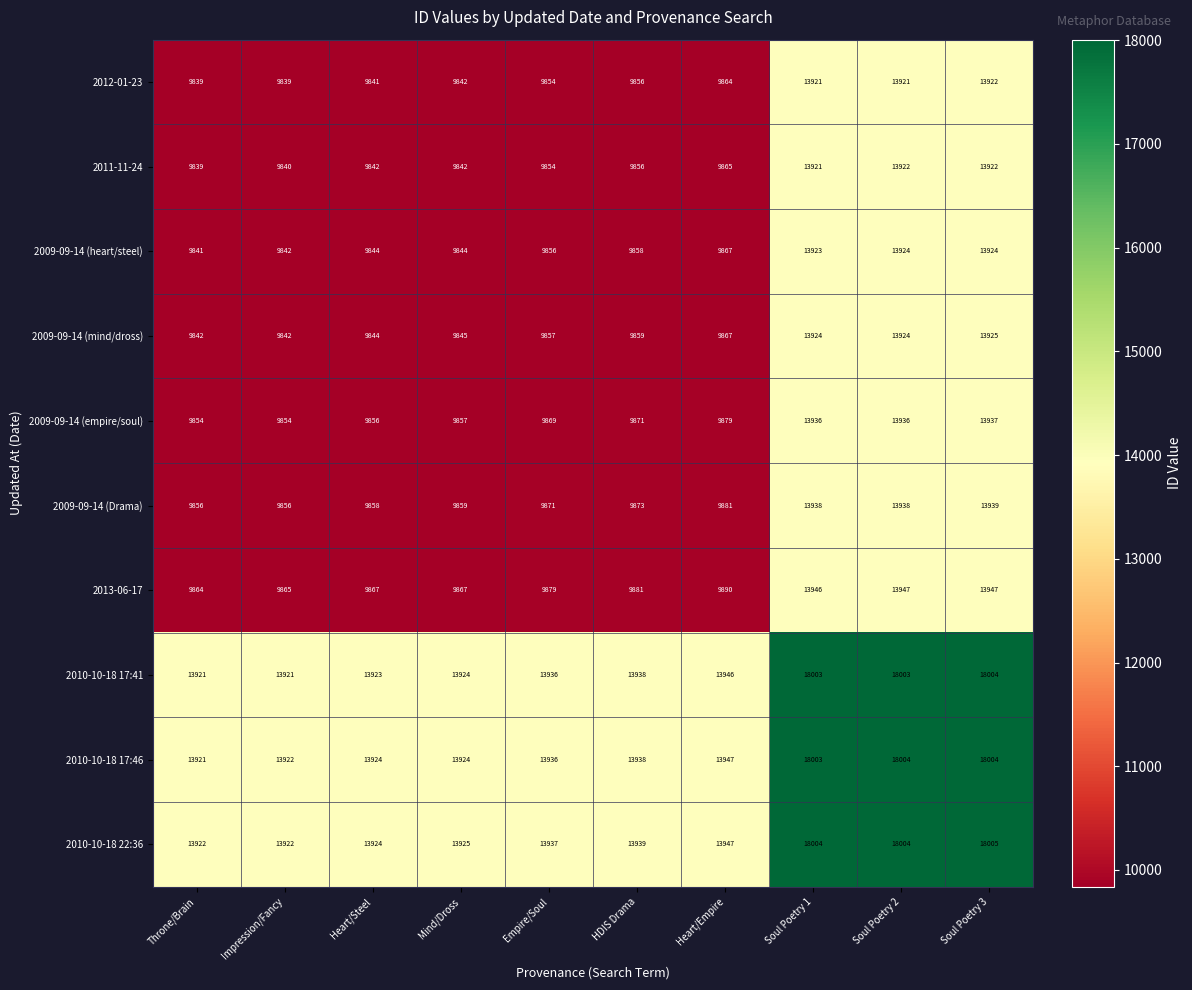

What is the minimum value shown in the chart?

9839